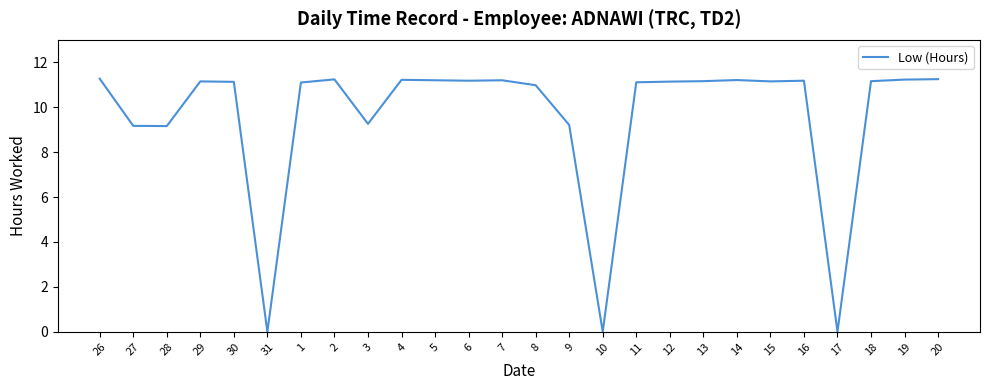

True or false: the data shows 11.2 at 18.

True